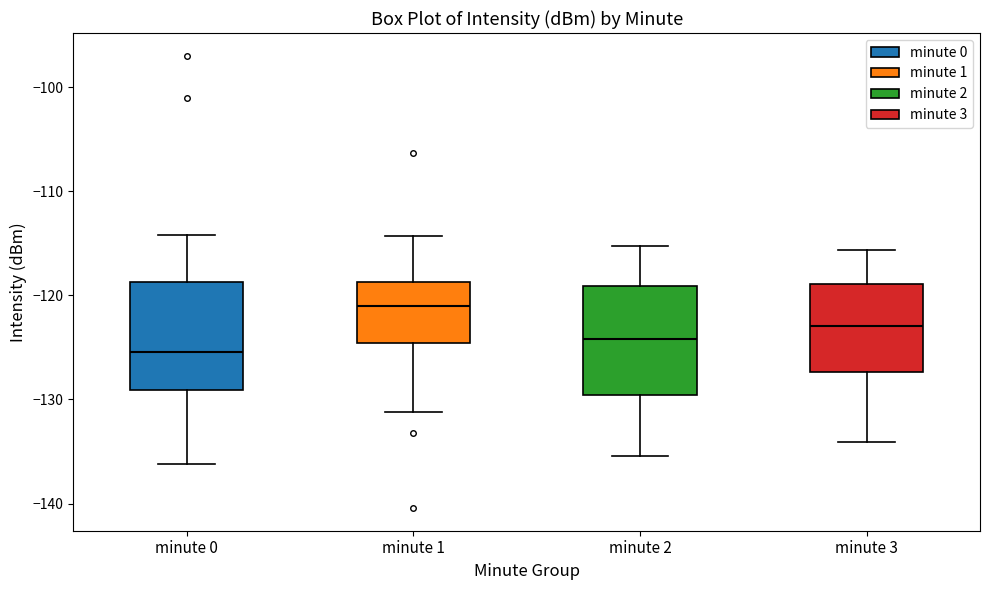

Reading left to right, read every box against the y-axis: the position of its median line, the range the box covers, and the ends of its whiskers. The values are not printed on the chart, so give them approximately, as read against the axis.

minute 0: median -125, box -129 to -119, whiskers -136 to -114
minute 1: median -121, box -125 to -119, whiskers -131 to -114
minute 2: median -124, box -130 to -119, whiskers -135 to -115
minute 3: median -123, box -127 to -119, whiskers -134 to -116